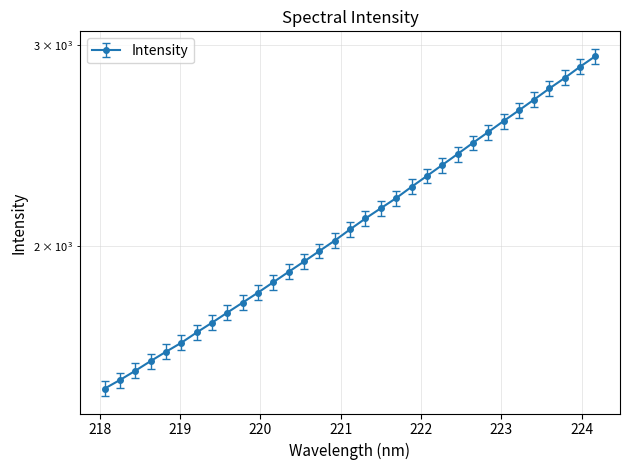

What is the sum of the values at 223.9802 and 221.4993?

5030.8